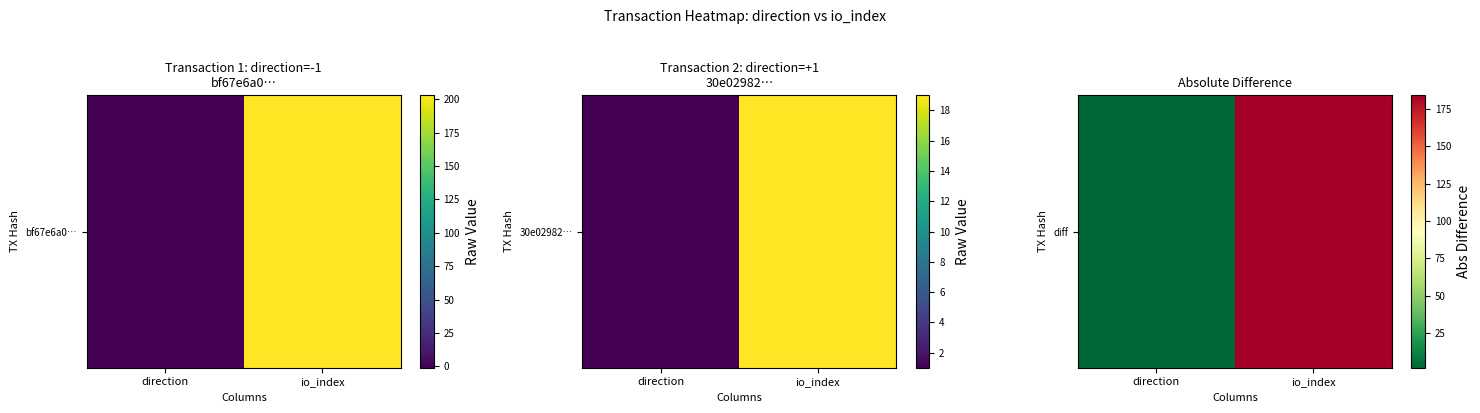

Count the number of categories in the chart.

2